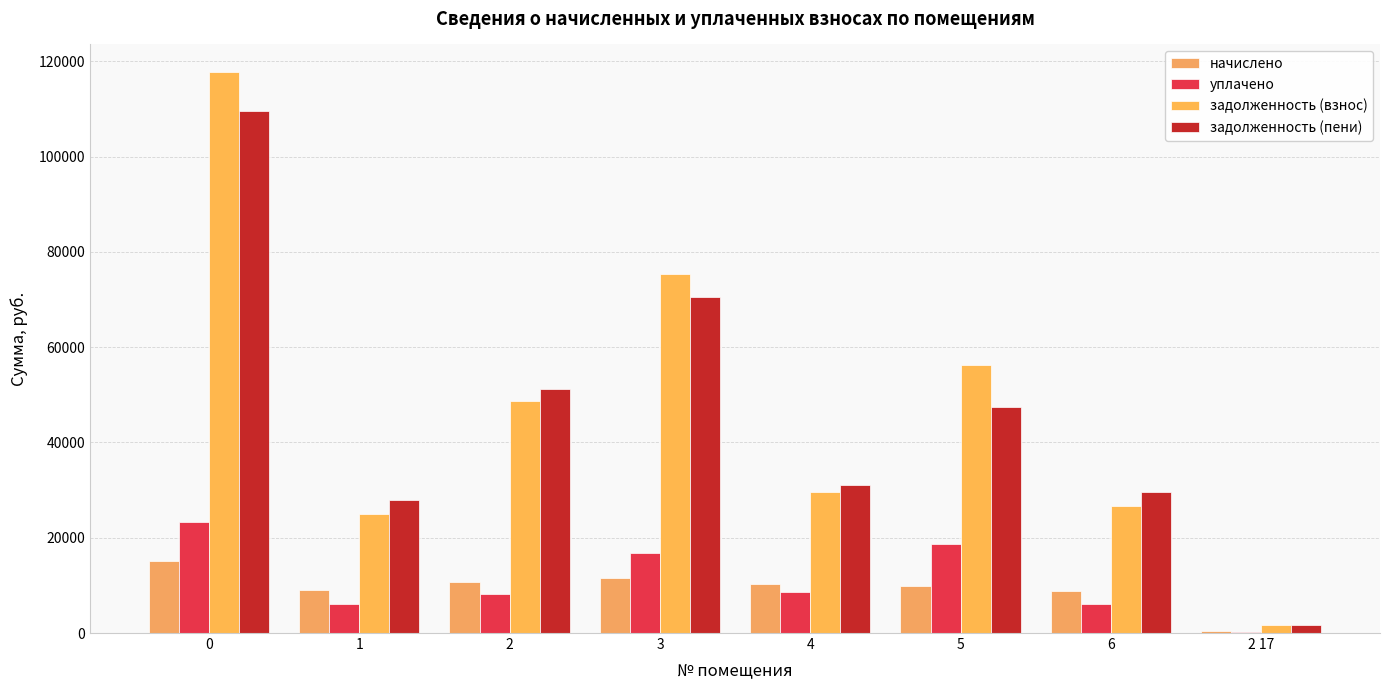

How many groups of bars are there?

8